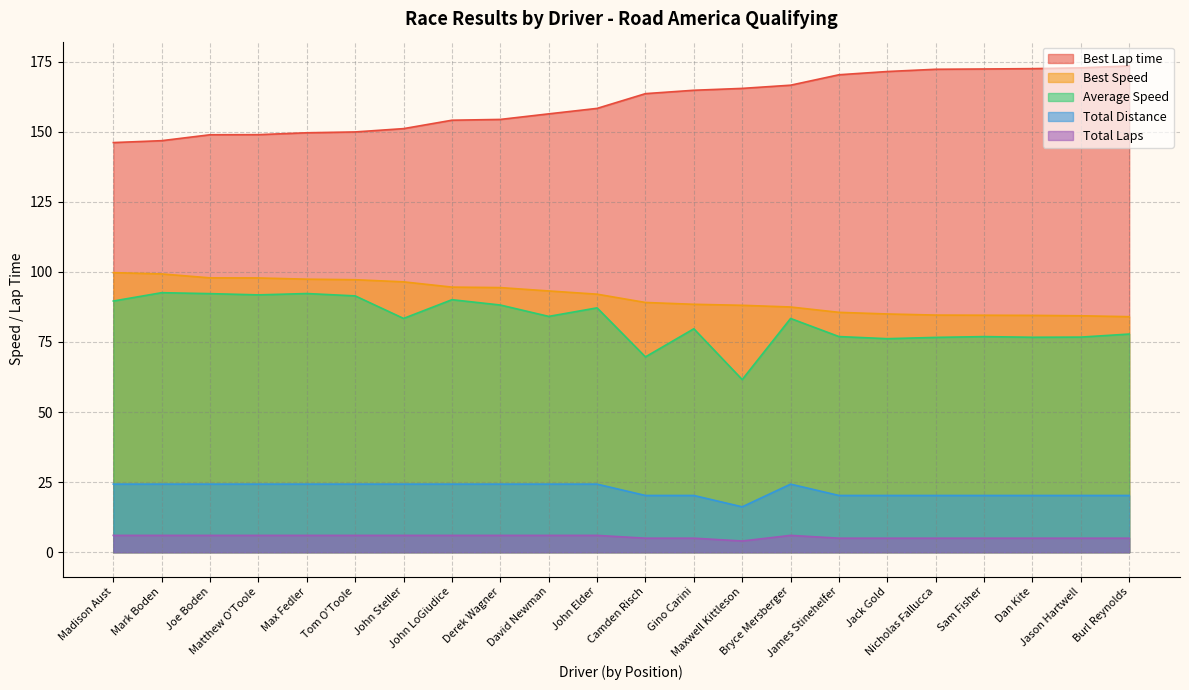

At how many categories does at least one series exceed 146?

22